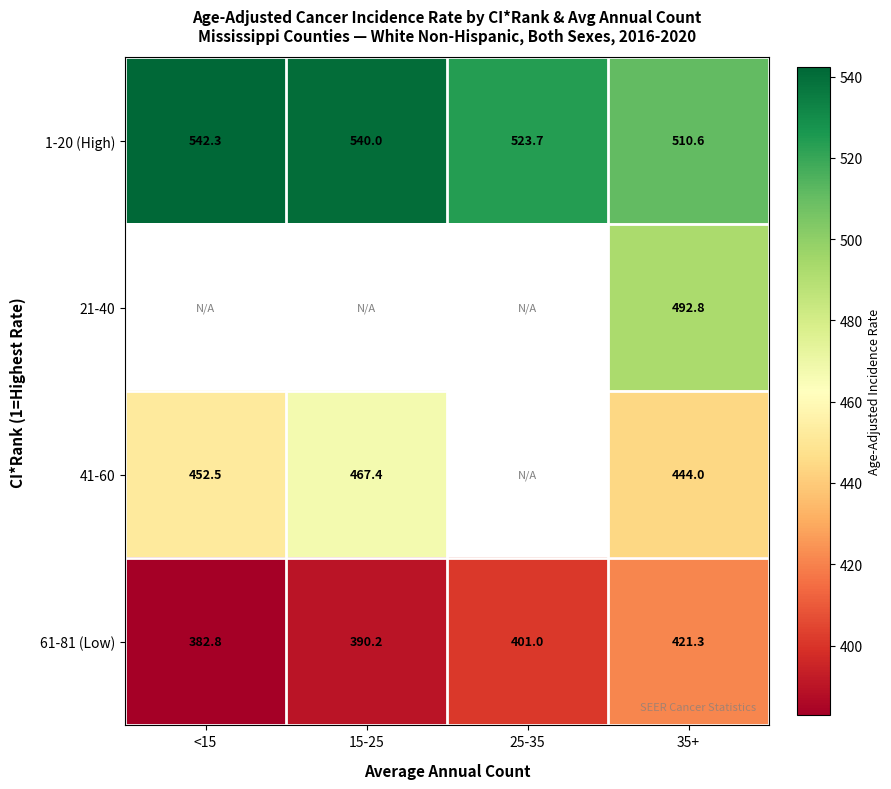

The 41-60 series shows 444.0 at 35+. True or false?

True